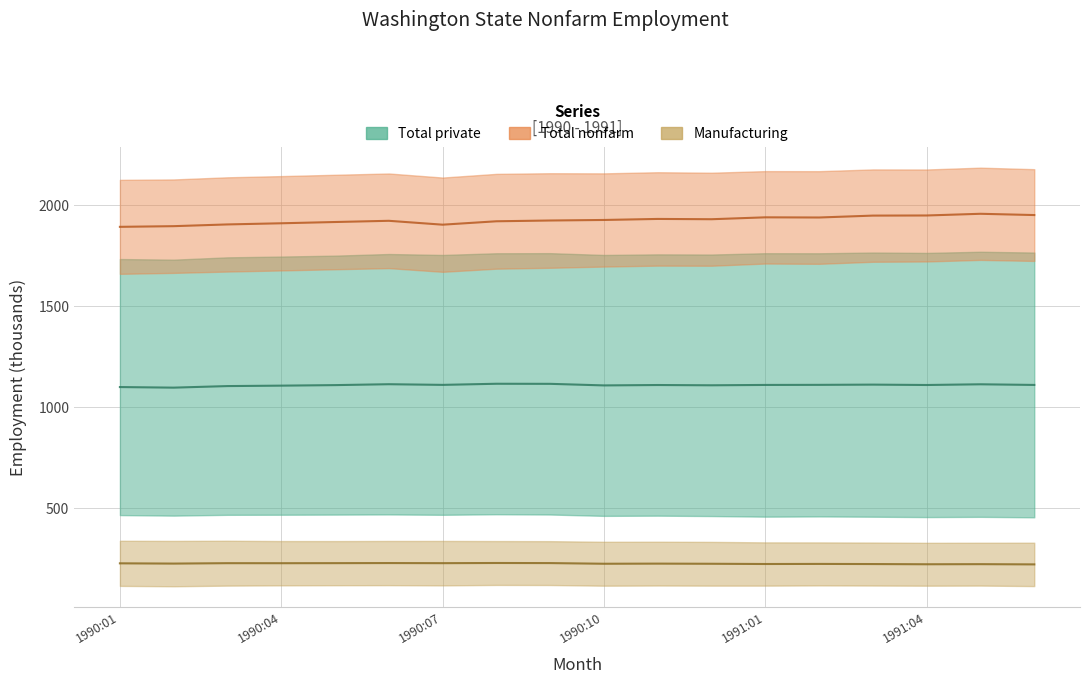

What is the average value of the Manufacturing (mid) series?

225.2